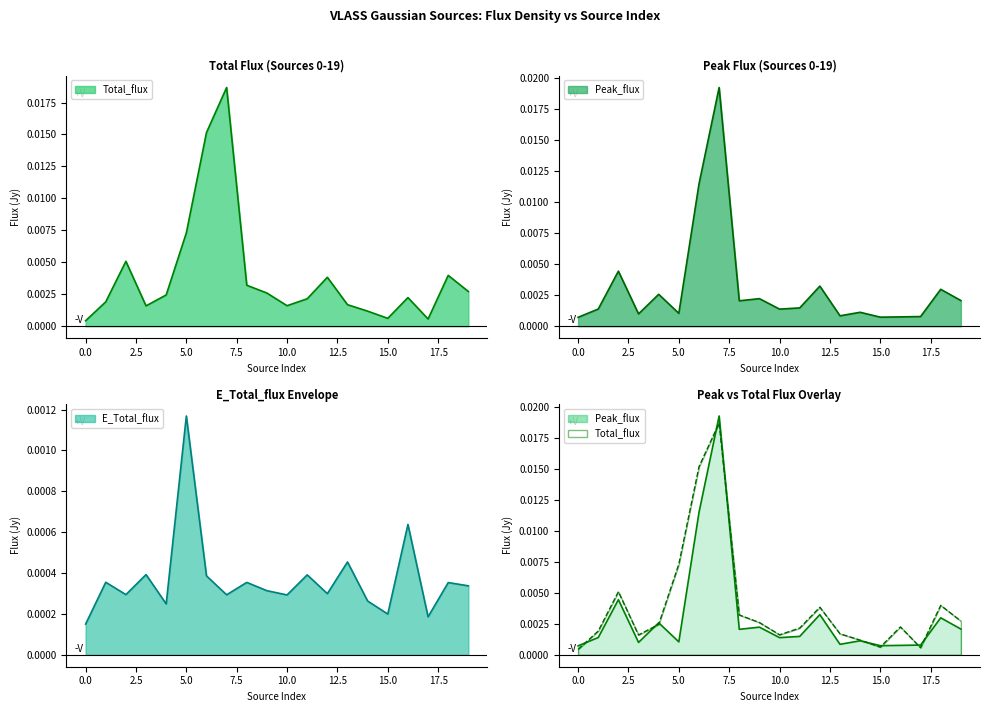

Which label corresponds to the largest value in the chart?

7